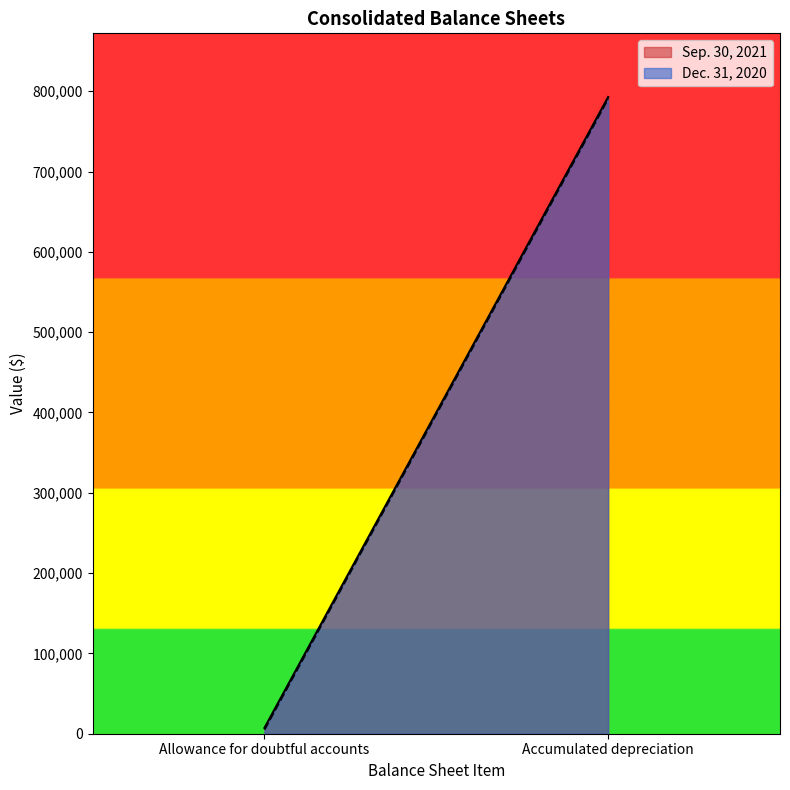

What is the average value of the Dec. 31, 2020 series?

397946